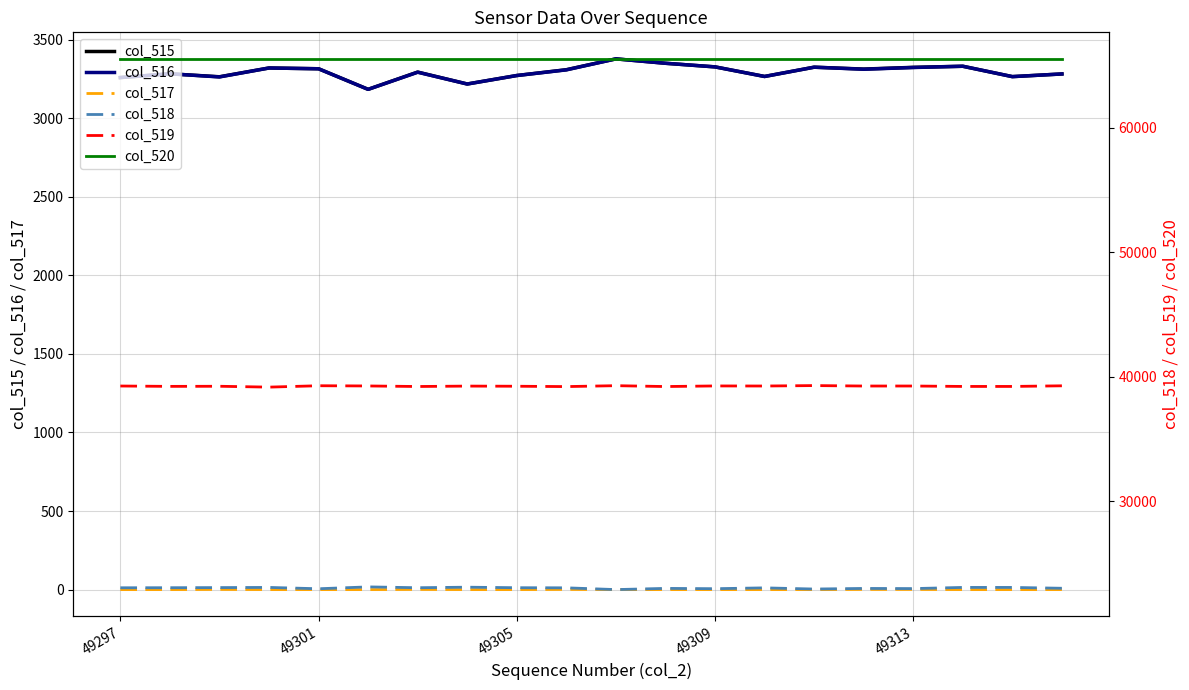

What is the value of the col_516 point at the 15th from the left?

3325